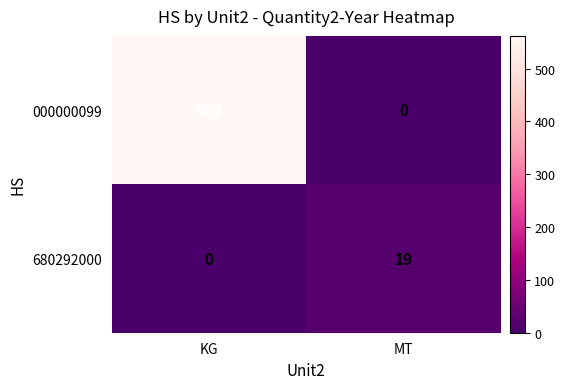

Which series has the widest spread of values?

000000099